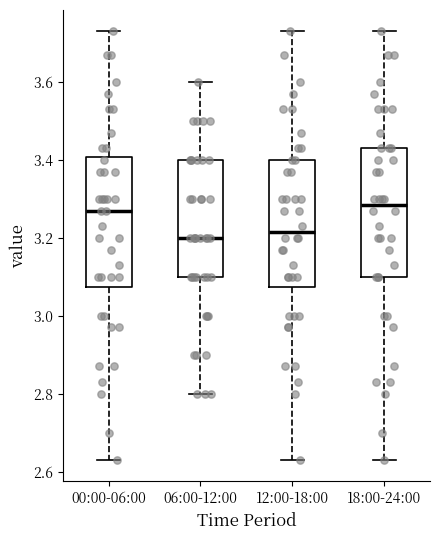

Reading left to right, transcribe this box plot: for each box, give where its median line is, the range the box spans, and where its two whiskers end, as read against the y-axis. The values are not printed on the chart, so give them approximately, as read against the axis.

00:00-06:00: median 3.28, box 3.08 to 3.40, whiskers 2.64 to 3.74
06:00-12:00: median 3.20, box 3.10 to 3.40, whiskers 2.80 to 3.60
12:00-18:00: median 3.22, box 3.08 to 3.40, whiskers 2.64 to 3.74
18:00-24:00: median 3.28, box 3.10 to 3.44, whiskers 2.64 to 3.74